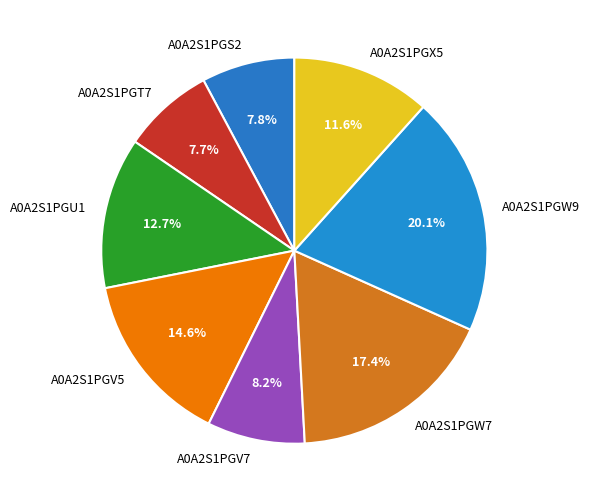

To the nearest percent, what portion does A0A2S1PGS2 represent?

8%